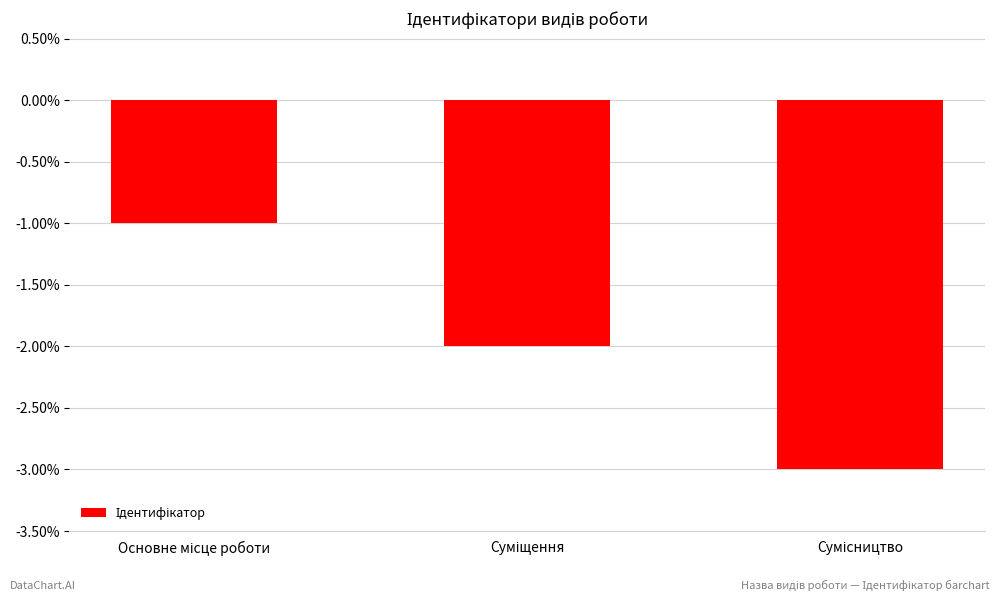

What is the value of the 1st bar from the left?

-1